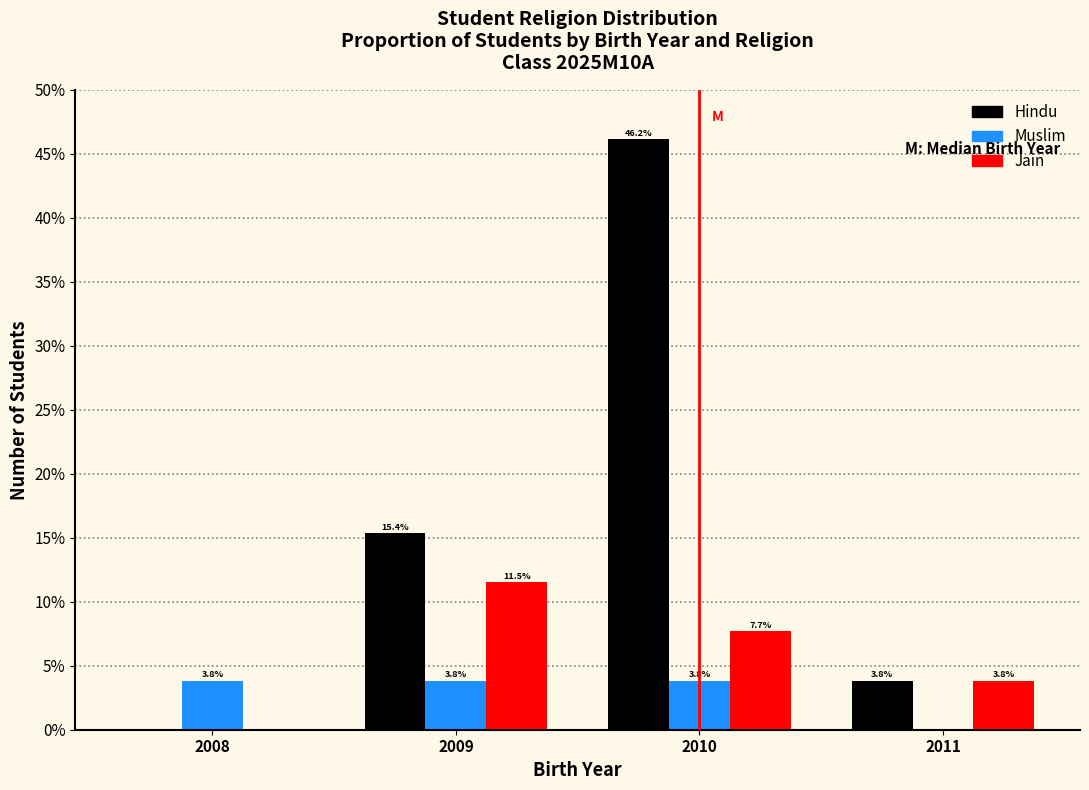

Reading right to left, what are all the values shown in this chart?

Hindu: 2011=3.8	2010=46.2	2009=15.4	2008=0.0
Muslim: 2011=0.0	2010=3.8	2009=3.8	2008=3.8
Jain: 2011=3.8	2010=7.7	2009=11.5	2008=0.0